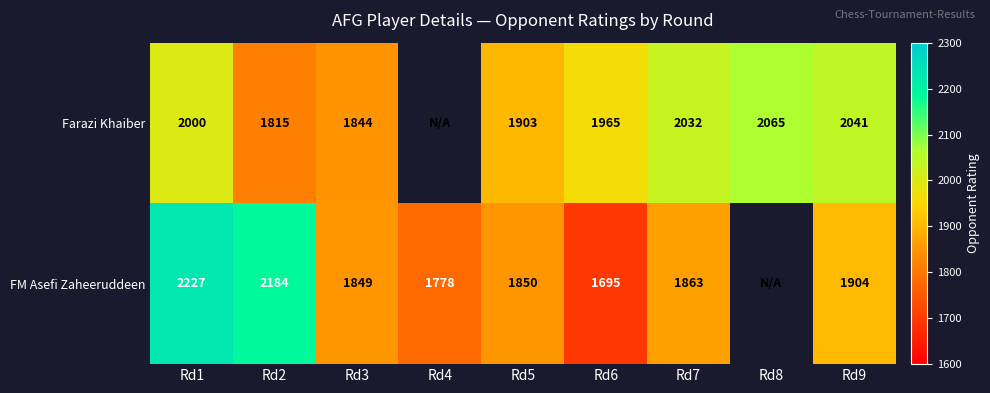

At Rd3, list the series in order from largest to smallest.

FM Asefi Zaheeruddeen, Farazi Khaiber